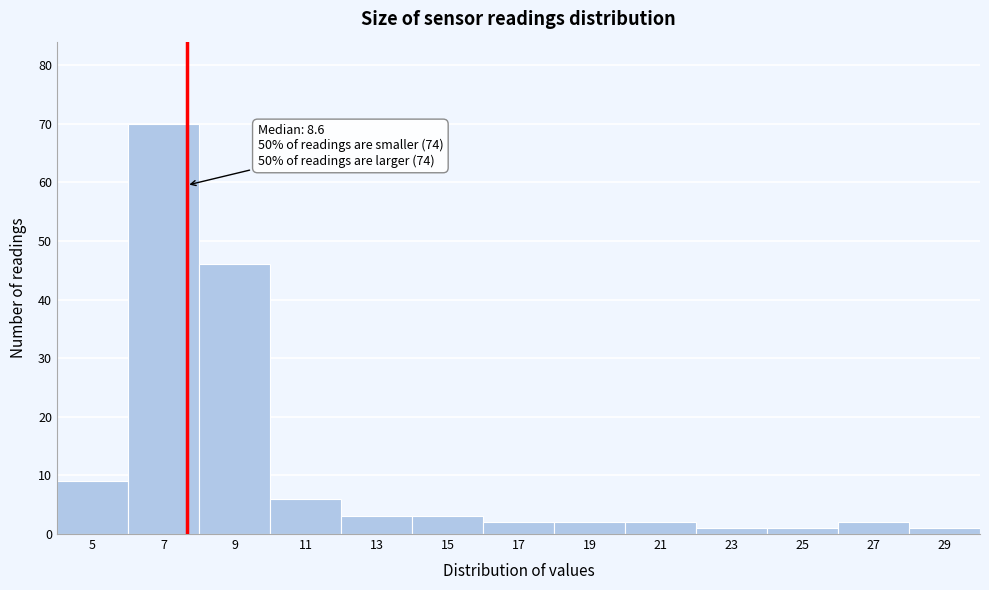

Reading right to left, what are all the values shown in this chart?

1	2	1	1	2	2	2	3	3	6	46	70	9